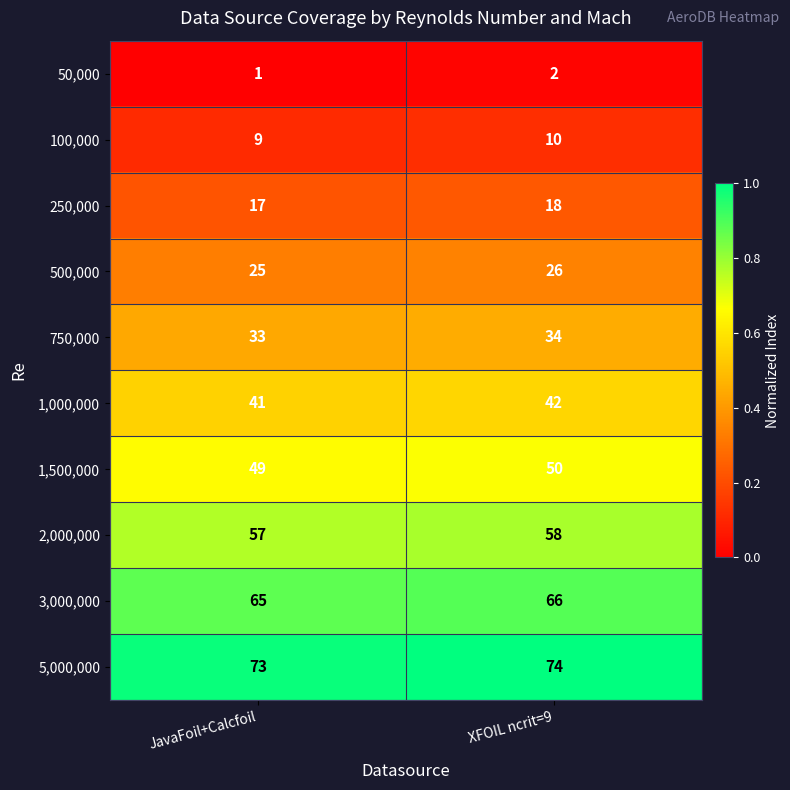

Reading left to right, transcribe all the data shown in this chart.

50,000: 1	2
100,000: 9	10
250,000: 17	18
500,000: 25	26
750,000: 33	34
1,000,000: 41	42
1,500,000: 49	50
2,000,000: 57	58
3,000,000: 65	66
5,000,000: 73	74